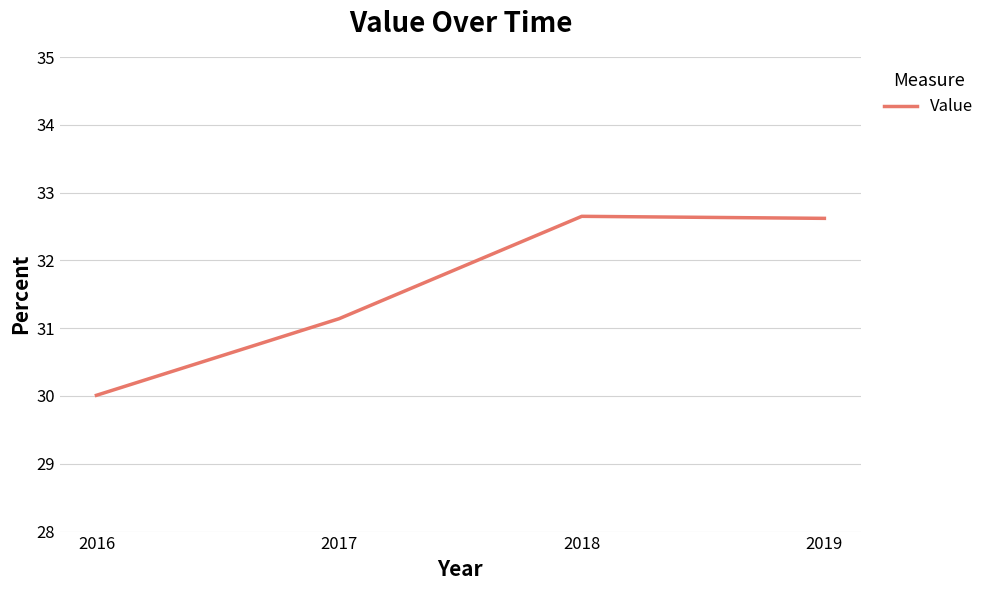

Which category has the lowest value across all series?

2016